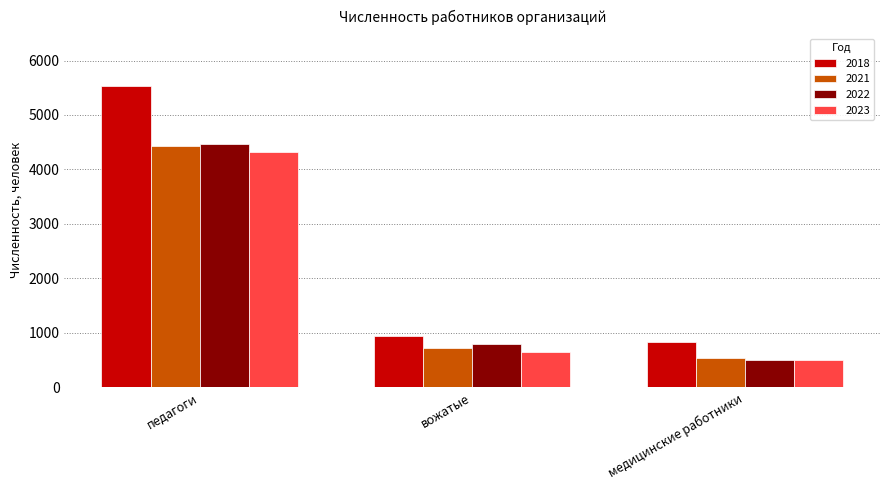

Read the 2022 value at вожатые.

795